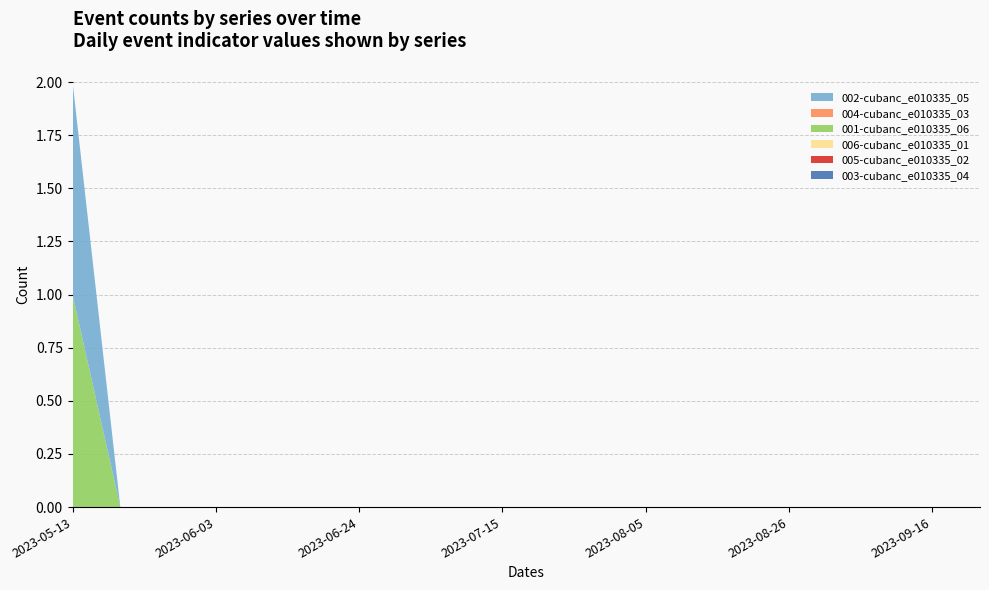

Reading right to left, list all the values displayed in this chart.

001-cubanc_e010335_06: 2023-09-23=0	2023-09-16=0	2023-09-09=0	2023-09-02=0	2023-08-26=0	2023-08-19=0	2023-08-12=0	2023-08-05=0	2023-07-29=0	2023-07-22=0	2023-07-15=0	2023-07-08=0	2023-07-01=0	2023-06-24=0	2023-06-17=0	2023-06-10=0	2023-06-03=0	2023-05-27=0	2023-05-20=0	2023-05-13=1
002-cubanc_e010335_05: 2023-09-23=0	2023-09-16=0	2023-09-09=0	2023-09-02=0	2023-08-26=0	2023-08-19=0	2023-08-12=0	2023-08-05=0	2023-07-29=0	2023-07-22=0	2023-07-15=0	2023-07-08=0	2023-07-01=0	2023-06-24=0	2023-06-17=0	2023-06-10=0	2023-06-03=0	2023-05-27=0	2023-05-20=0	2023-05-13=1
003-cubanc_e010335_04: 2023-09-23=0	2023-09-16=0	2023-09-09=0	2023-09-02=0	2023-08-26=0	2023-08-19=0	2023-08-12=0	2023-08-05=0	2023-07-29=0	2023-07-22=0	2023-07-15=0	2023-07-08=0	2023-07-01=0	2023-06-24=0	2023-06-17=0	2023-06-10=0	2023-06-03=0	2023-05-27=0	2023-05-20=0	2023-05-13=0
004-cubanc_e010335_03: 2023-09-23=0	2023-09-16=0	2023-09-09=0	2023-09-02=0	2023-08-26=0	2023-08-19=0	2023-08-12=0	2023-08-05=0	2023-07-29=0	2023-07-22=0	2023-07-15=0	2023-07-08=0	2023-07-01=0	2023-06-24=0	2023-06-17=0	2023-06-10=0	2023-06-03=0	2023-05-27=0	2023-05-20=0	2023-05-13=0
005-cubanc_e010335_02: 2023-09-23=0	2023-09-16=0	2023-09-09=0	2023-09-02=0	2023-08-26=0	2023-08-19=0	2023-08-12=0	2023-08-05=0	2023-07-29=0	2023-07-22=0	2023-07-15=0	2023-07-08=0	2023-07-01=0	2023-06-24=0	2023-06-17=0	2023-06-10=0	2023-06-03=0	2023-05-27=0	2023-05-20=0	2023-05-13=0
006-cubanc_e010335_01: 2023-09-23=0	2023-09-16=0	2023-09-09=0	2023-09-02=0	2023-08-26=0	2023-08-19=0	2023-08-12=0	2023-08-05=0	2023-07-29=0	2023-07-22=0	2023-07-15=0	2023-07-08=0	2023-07-01=0	2023-06-24=0	2023-06-17=0	2023-06-10=0	2023-06-03=0	2023-05-27=0	2023-05-20=0	2023-05-13=0